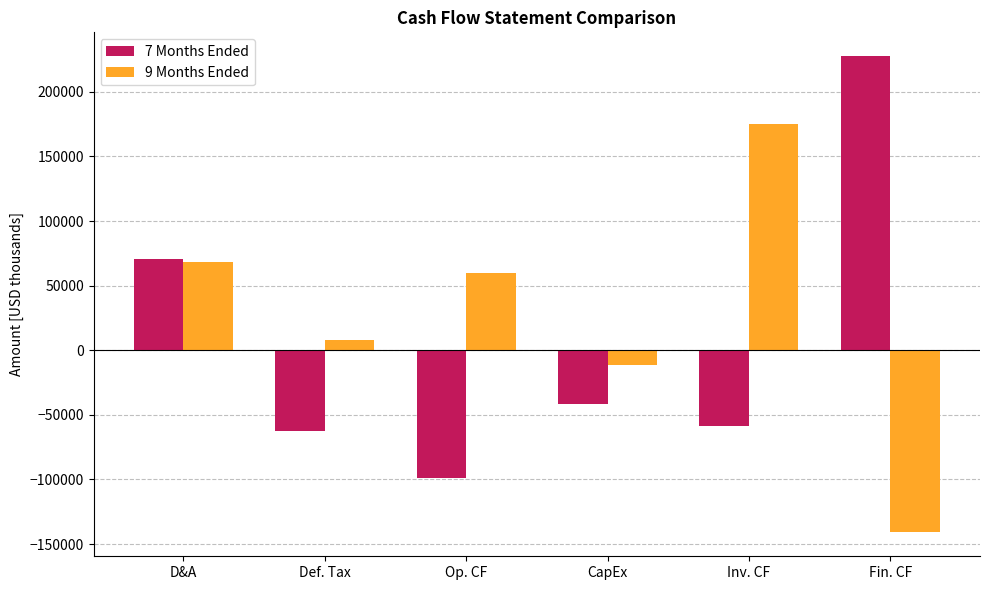

How many bars are there in each group?

2